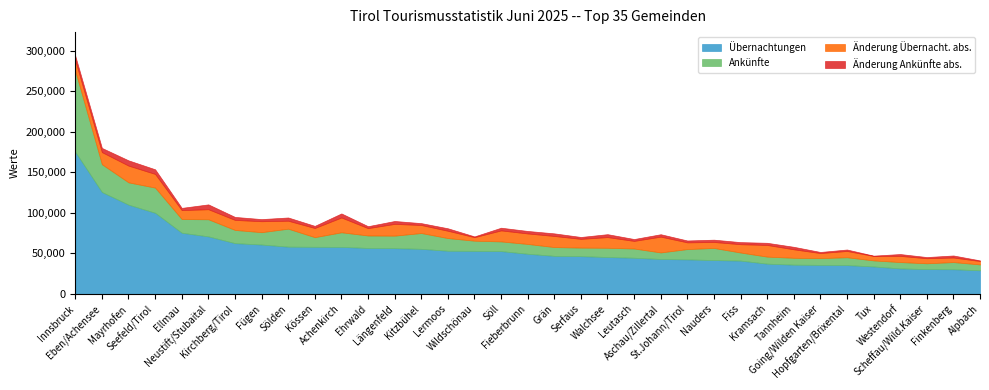

Which series has the widest spread of values?

Übernachtungen